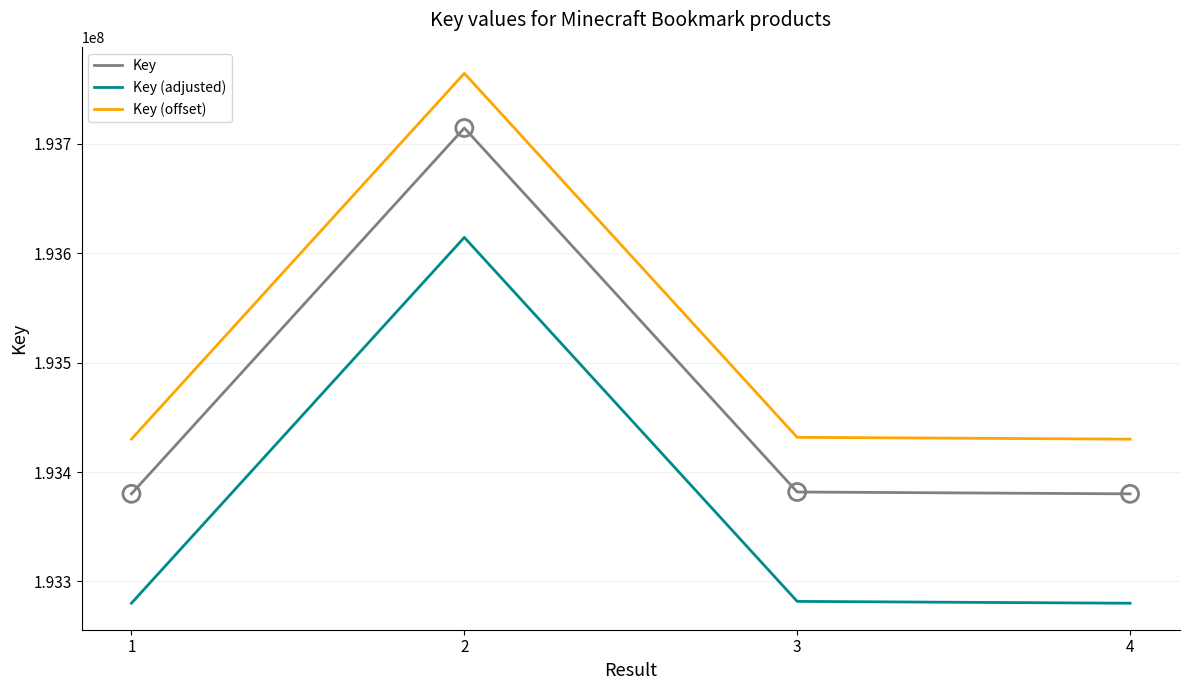

What are all the series names shown in the legend?

Key, Key (adjusted), Key (offset)